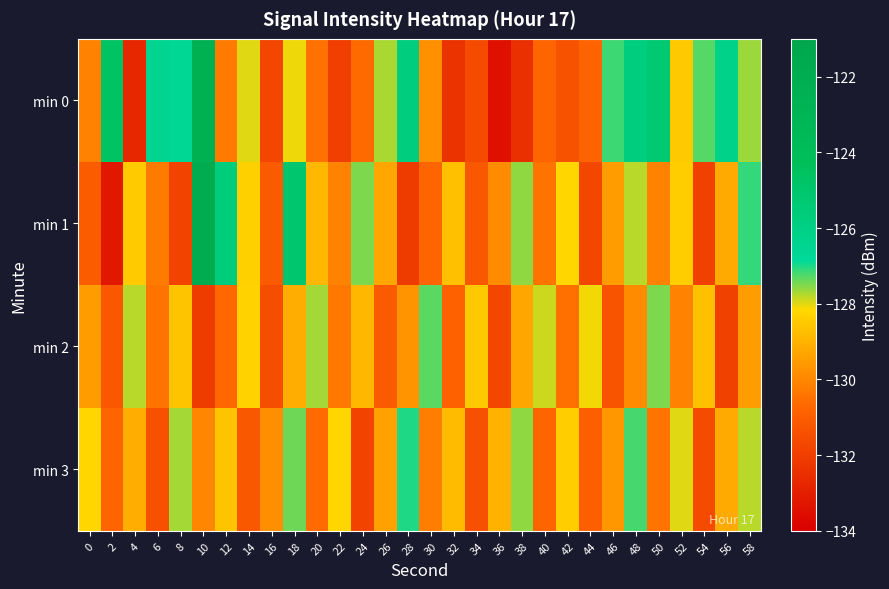

What is the total value across all series at 14?

-515.8